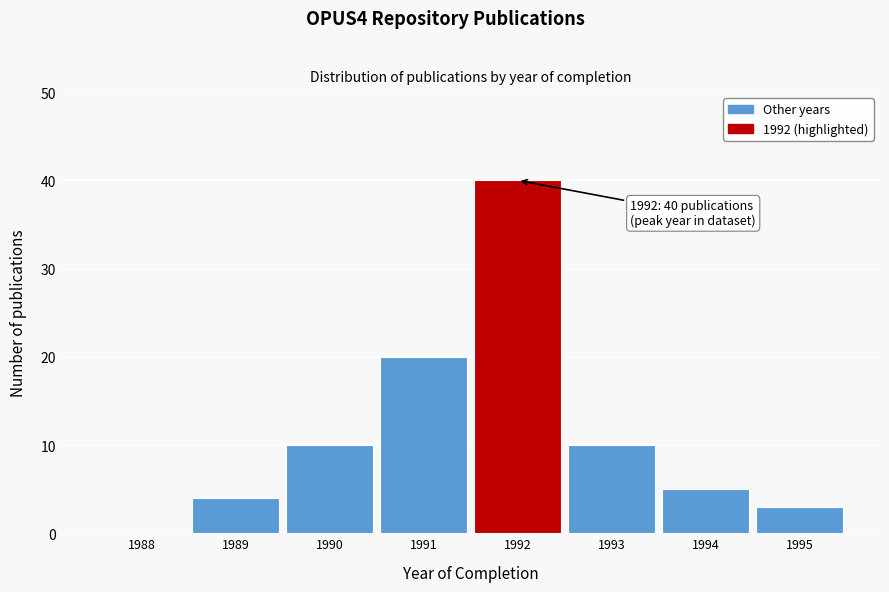

Reading left to right, list all the values displayed in this chart.

1988=0	1989=4	1990=10	1991=20	1992=40	1993=10	1994=5	1995=3